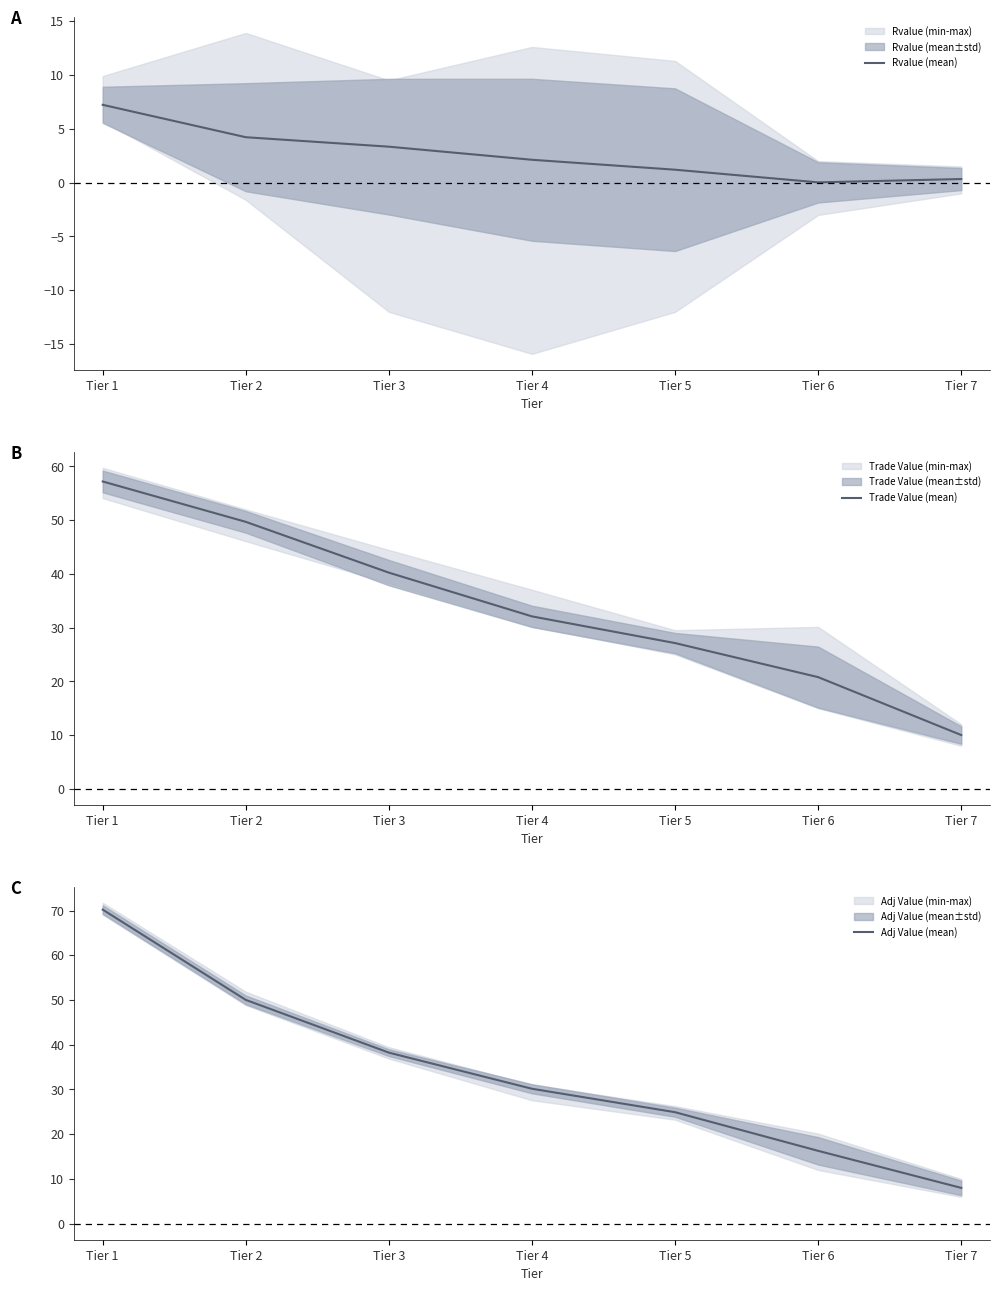

How many interior local valleys does the Rvalue (mean) series have?

1